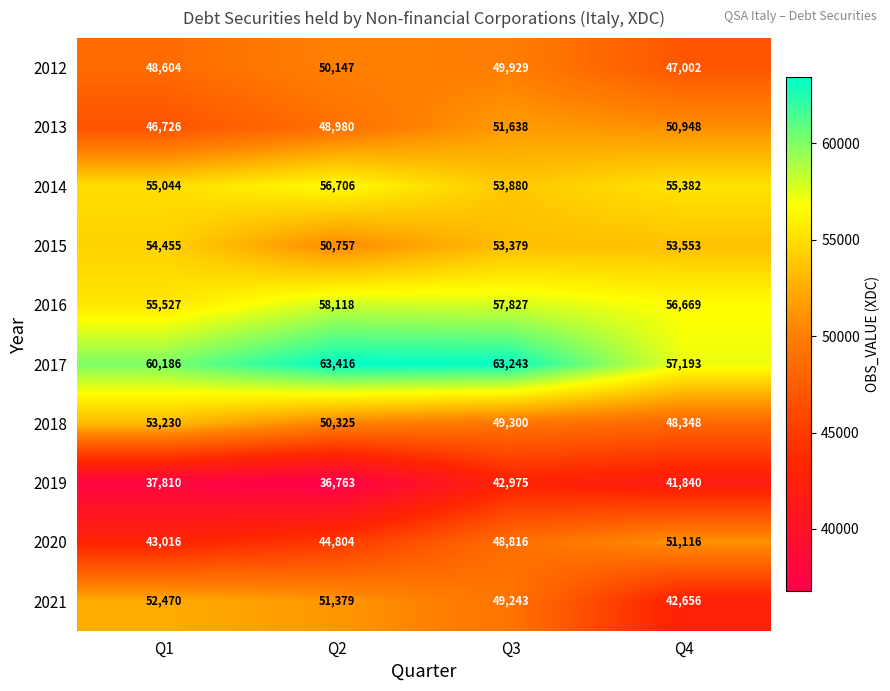

What is the greatest value displayed?

63416